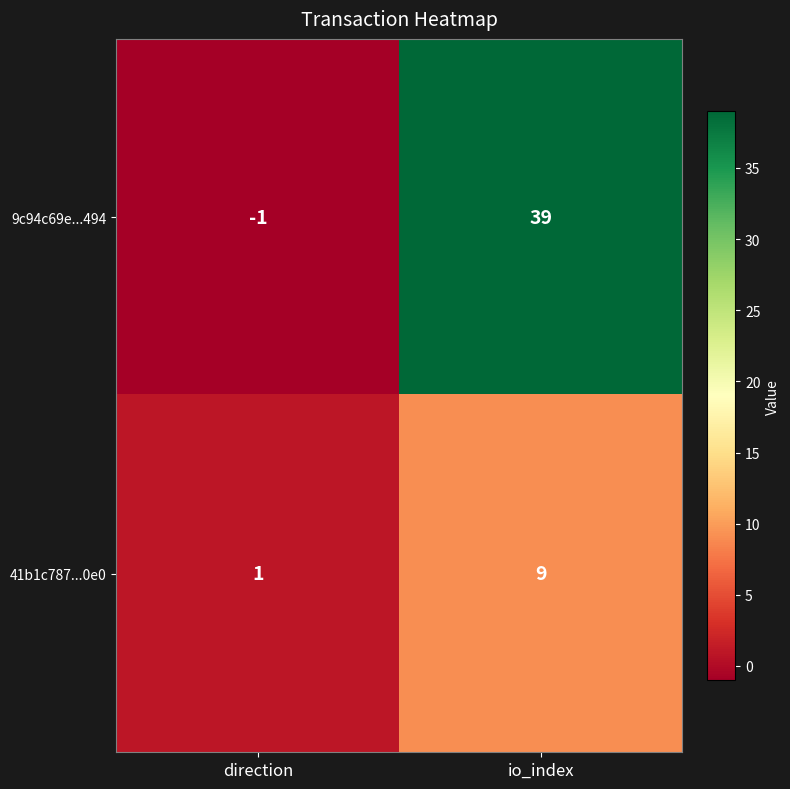

What is the maximum value shown in the chart?

39